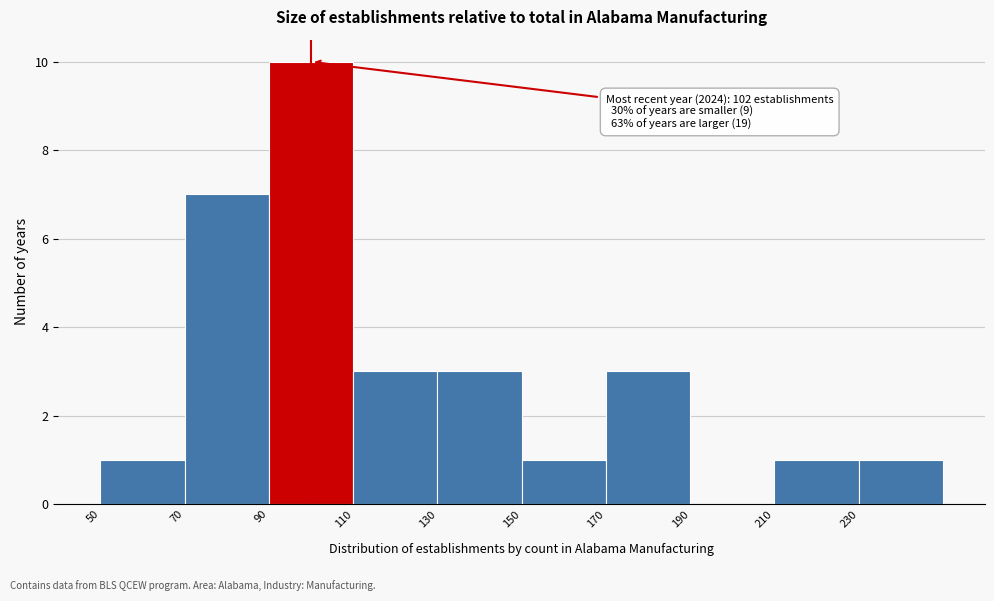

Over which range of the x-axis is the bar tallest?

90 to 110